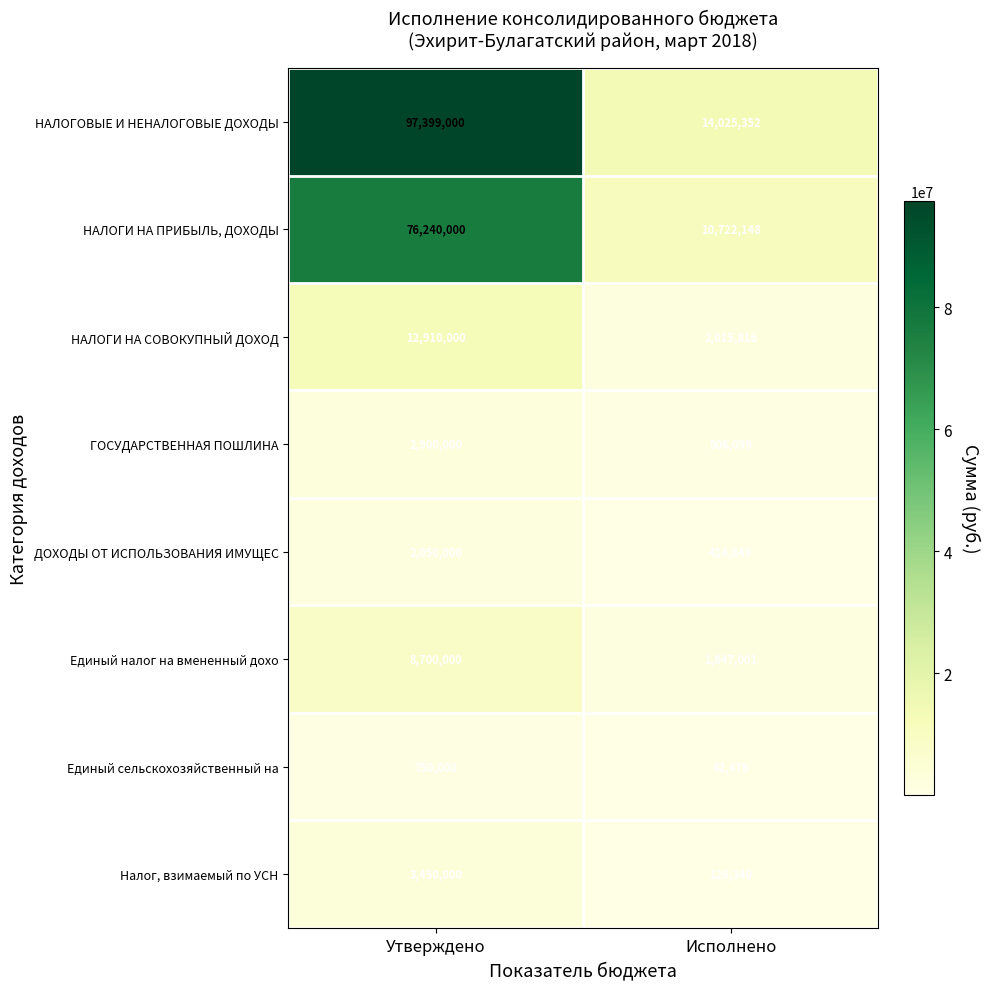

The ГОСУДАРСТВЕННАЯ ПОШЛИНА series shows 2900000 at Утверждено. True or false?

True